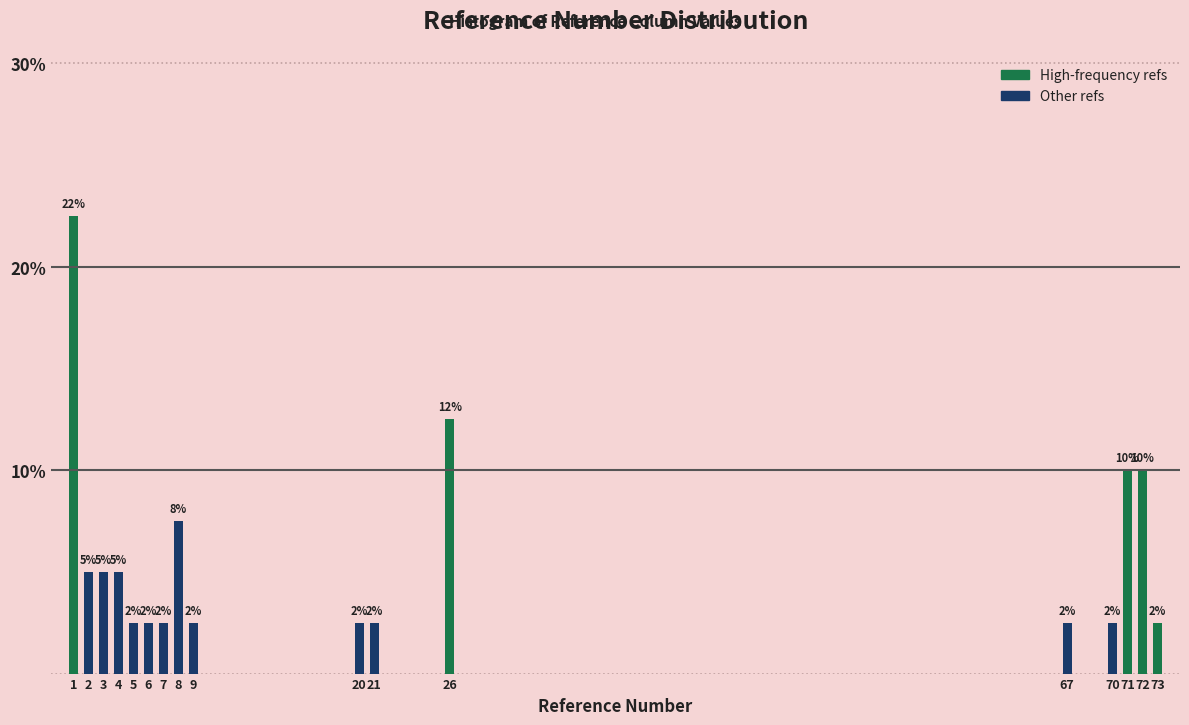

Are the bars horizontal?

No